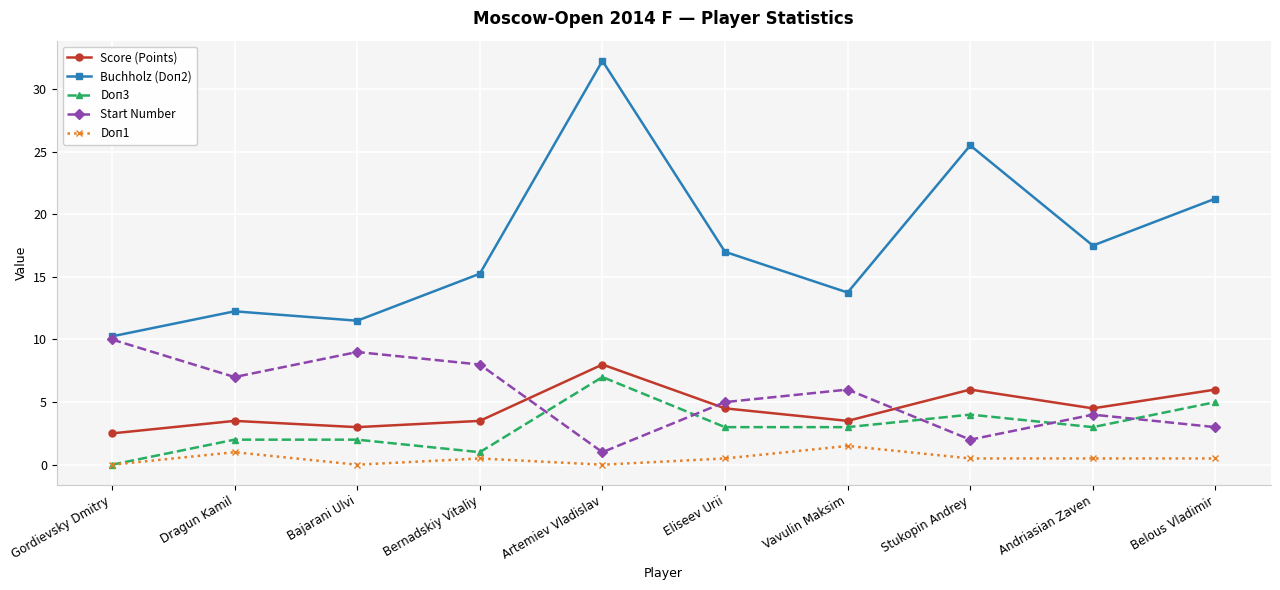

How many categories are shown in the chart?

10